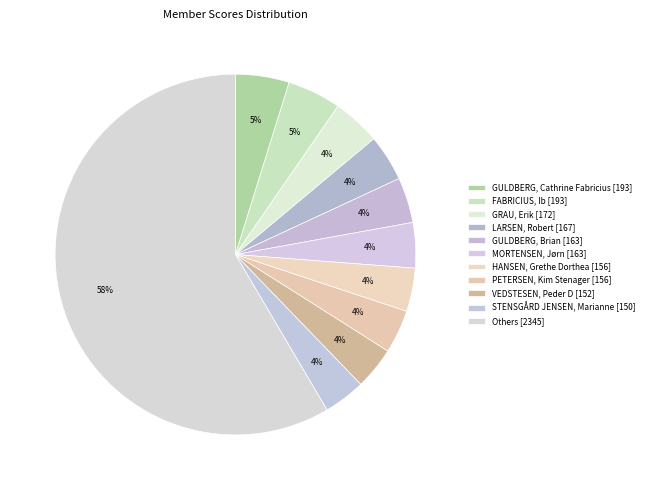

How many segments does this pie chart have?

11